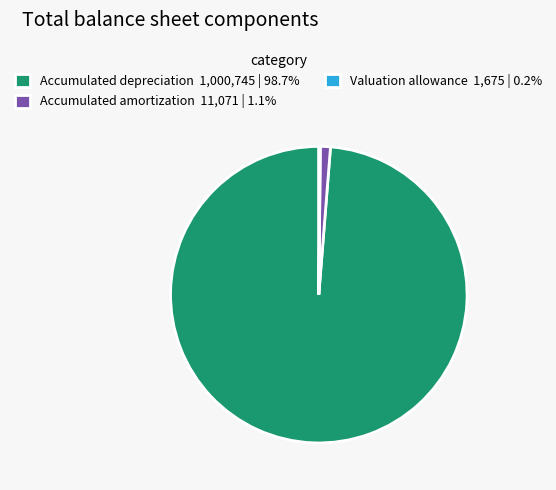

Approximately how many times larger is the value at Accumulated depreciation 1,000,745 | 98.7% compared to Accumulated amortization 11,071 | 1.1%?

90.4